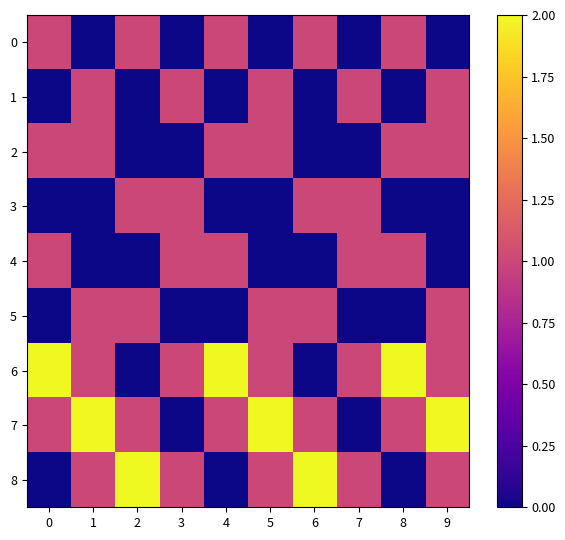

At how many categories does at least one series exceed 0?

10